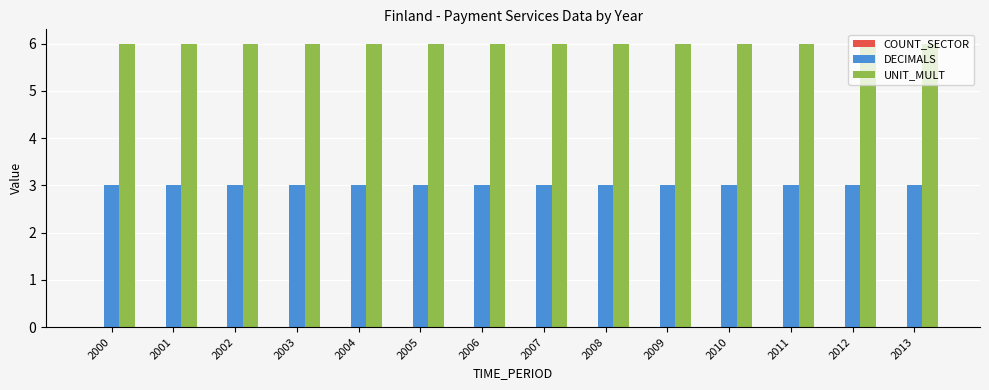

What is the spread (max minus min) of values at 2012?

3